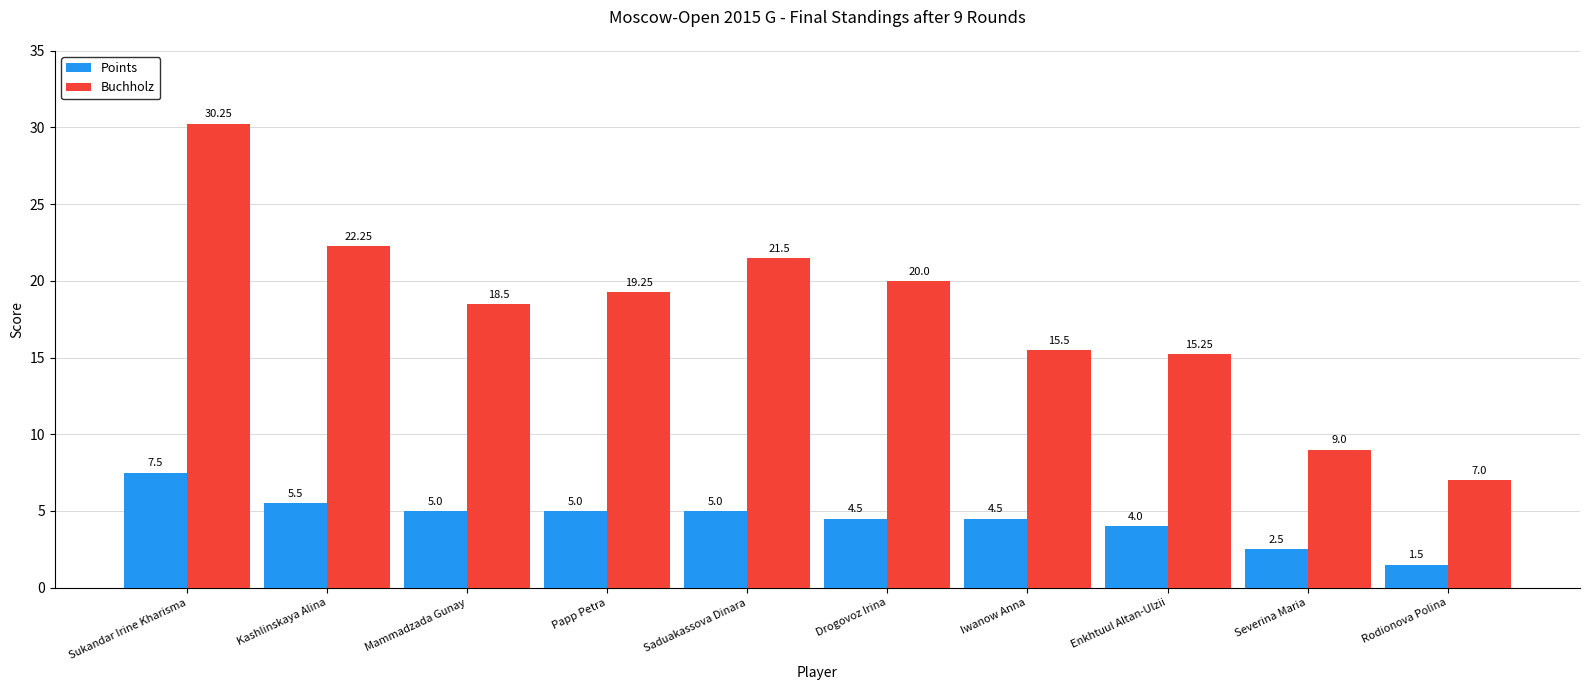

Which series has the largest total across all categories?

Buchholz